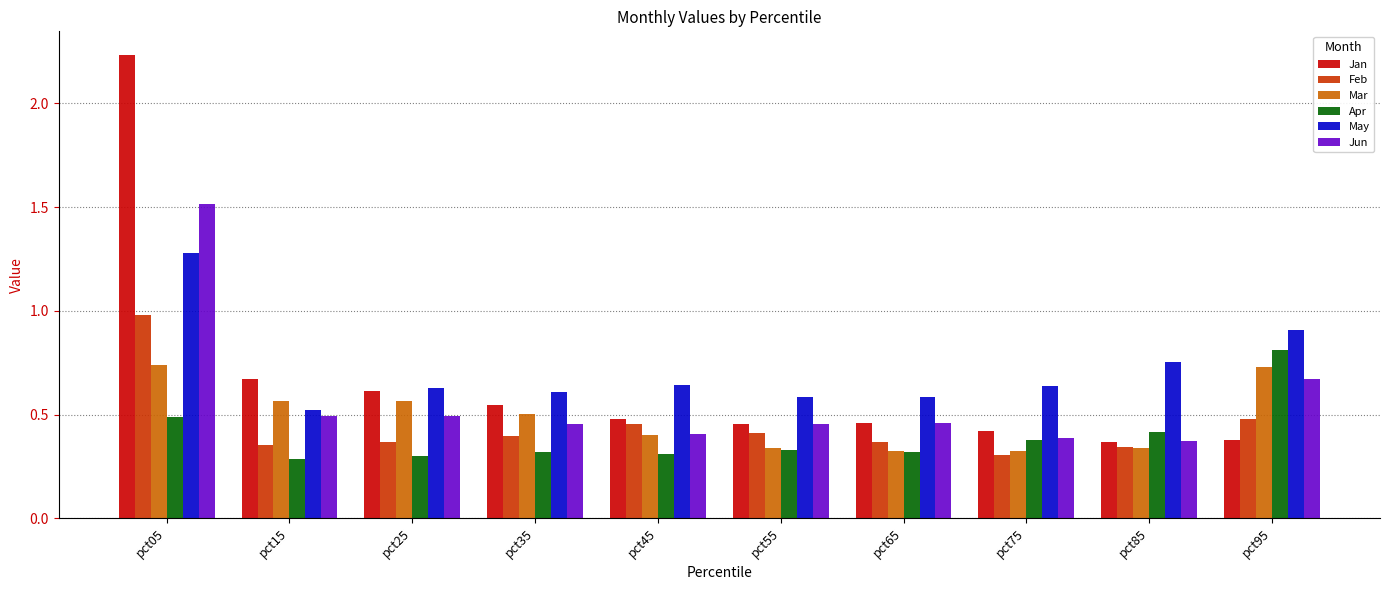

Which category has the highest value across all series?

pct05